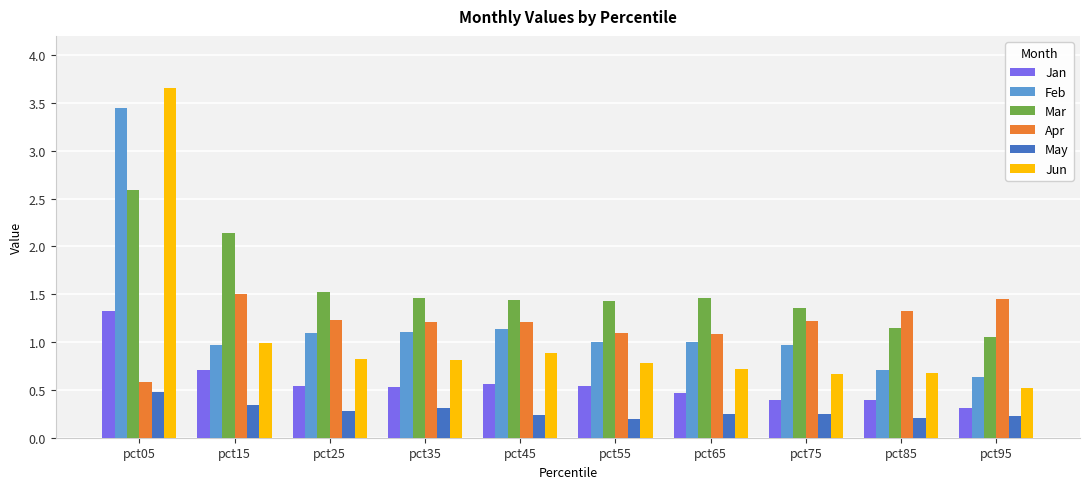

Read the Apr value at pct25.

1.2